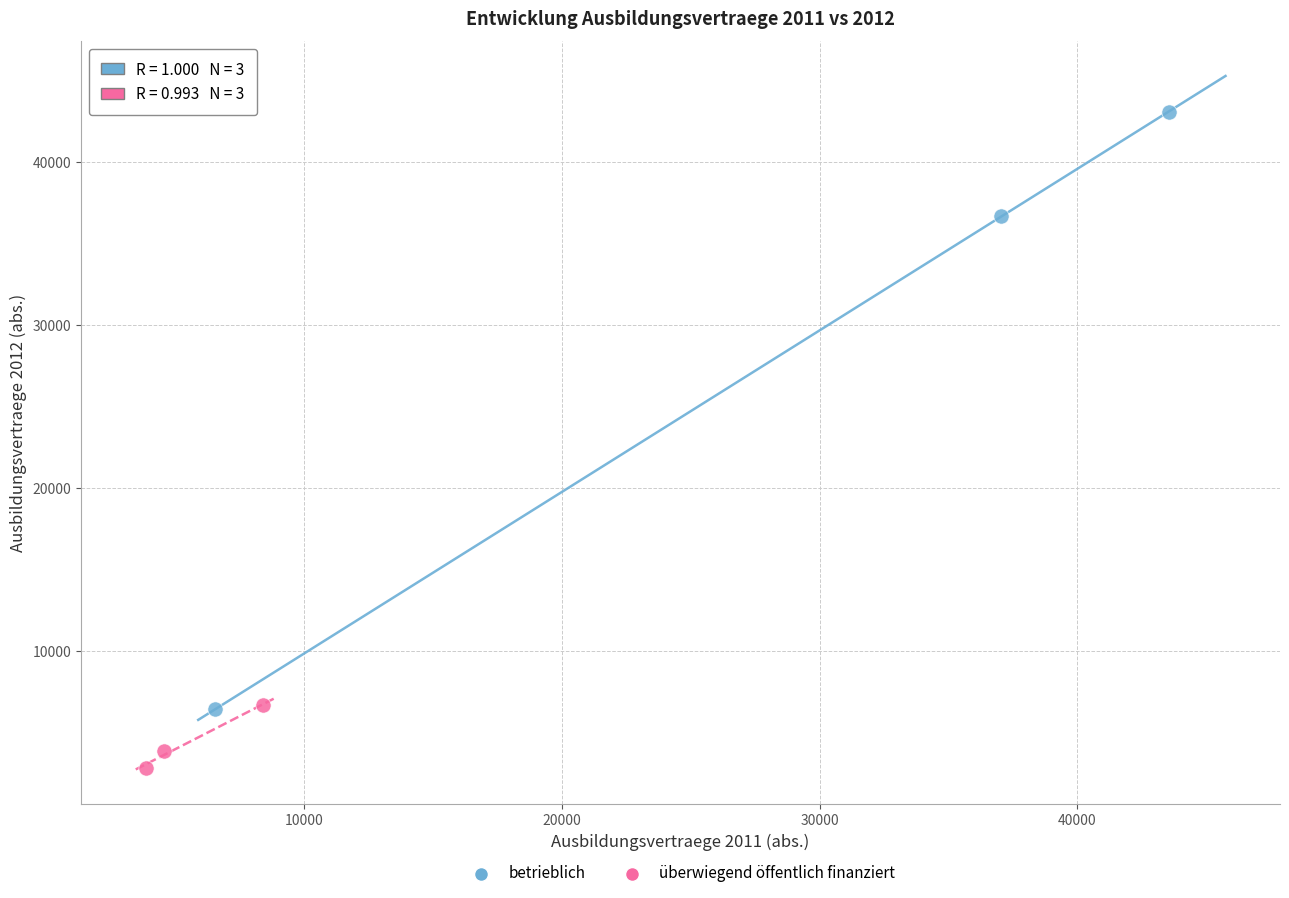

Which series has the widest spread of Y values?

betrieblich